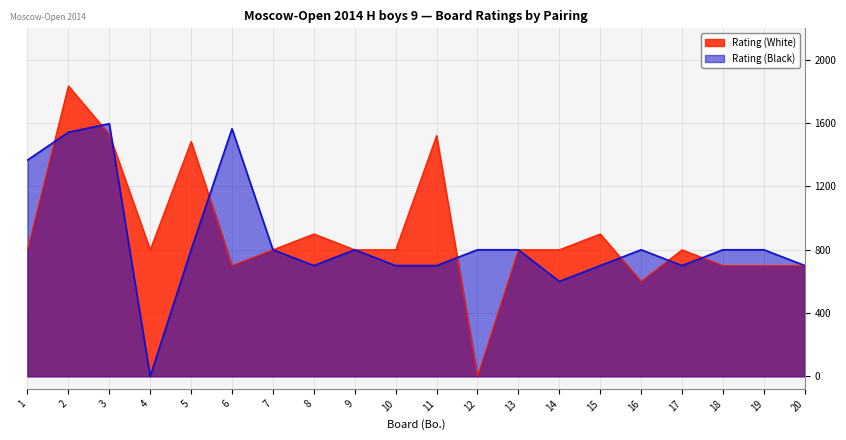

Which series changed the most between 8 and 9?

Rating (White)